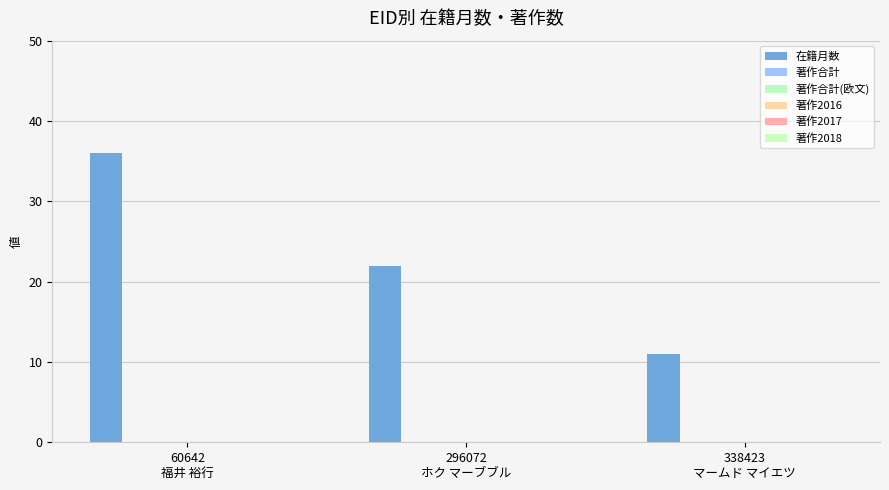

What is the label of the 2nd bar from the right?

296072
ホク マーブブル